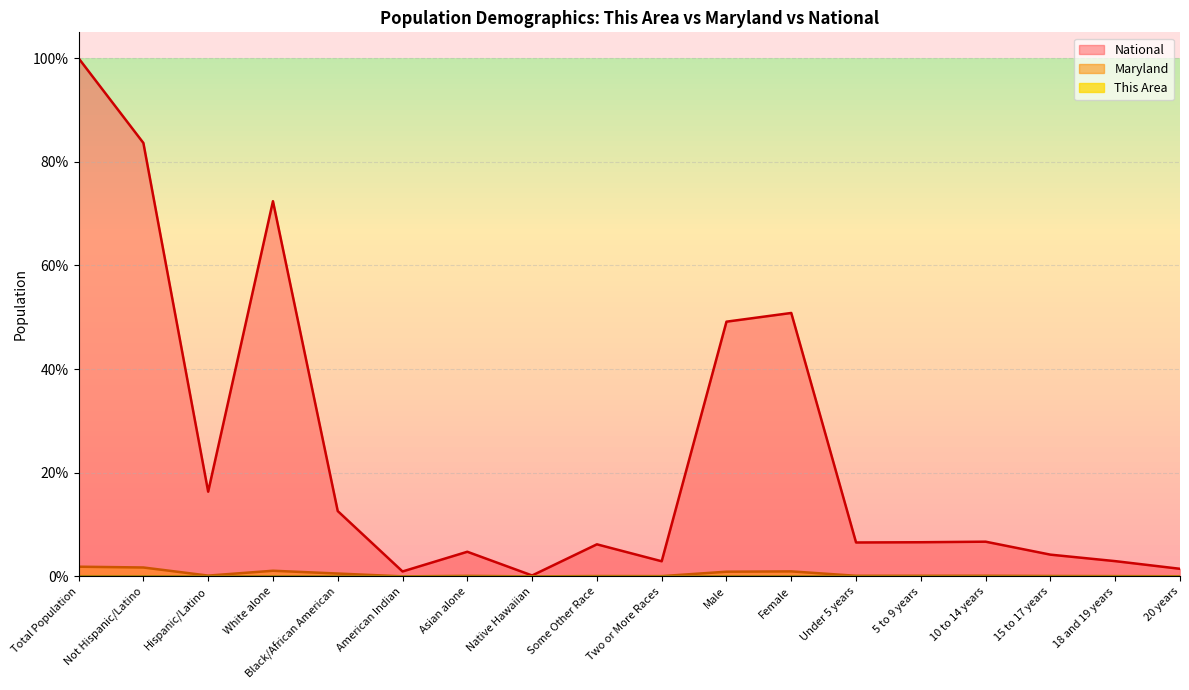

Where is the first local maximum for Maryland?

White alone